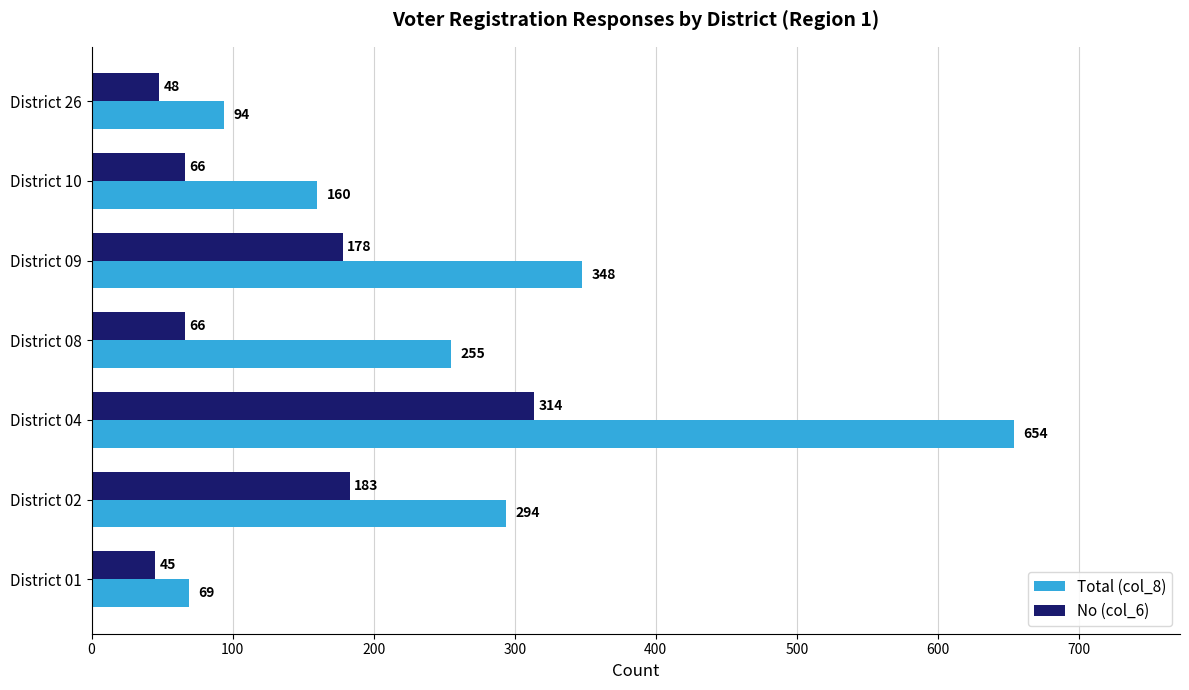

Is it true that No (col_6) equals 48 at District 26?

True